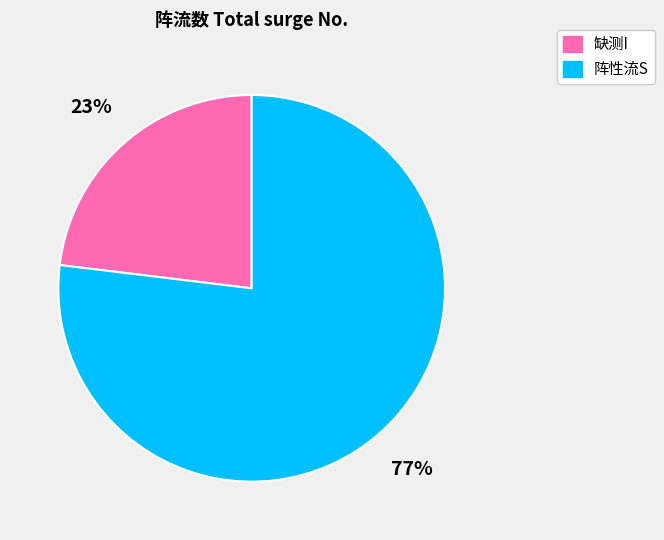

To the nearest percent, what is the average slice percentage?

50%